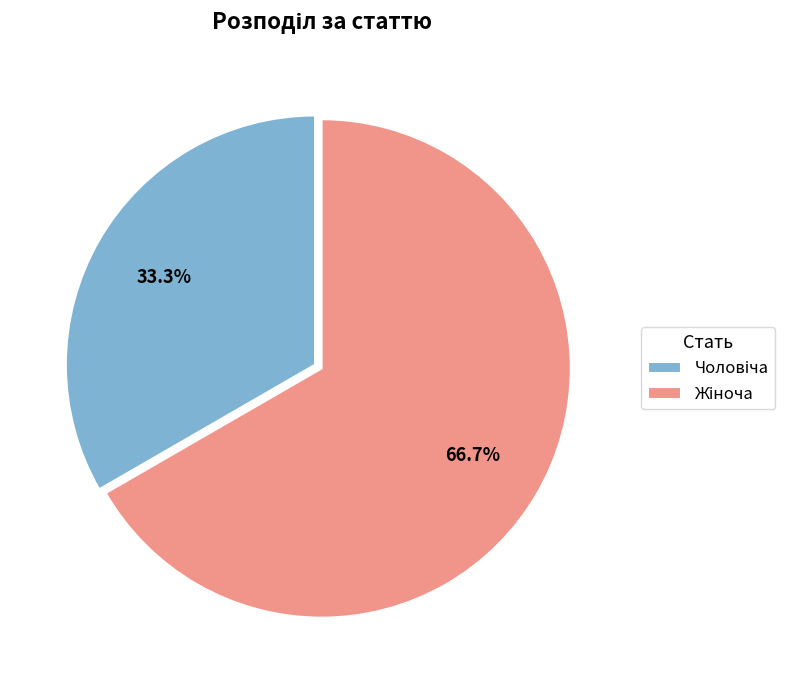

Is there a majority slice in this chart?

Yes